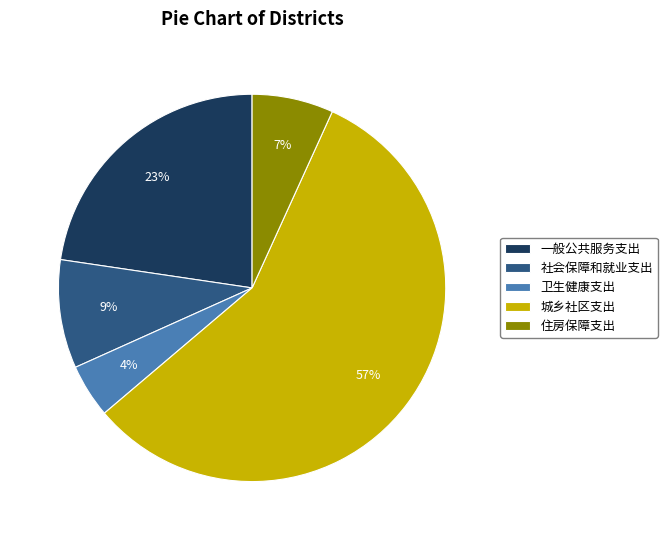

How many slices are in this pie chart?

5